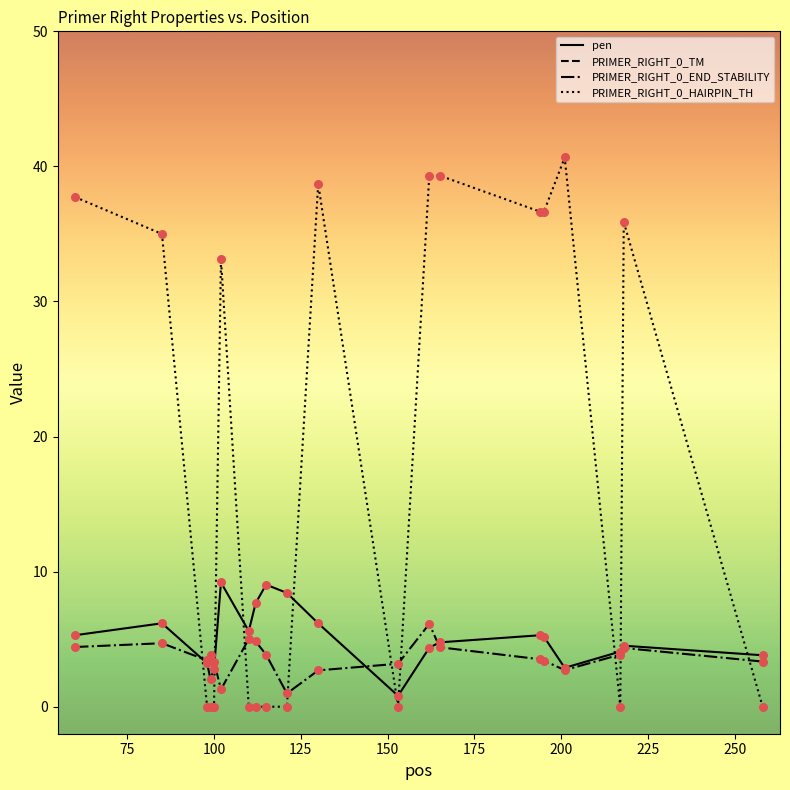

Which series has the largest total across all categories?

PRIMER_RIGHT_0_TM